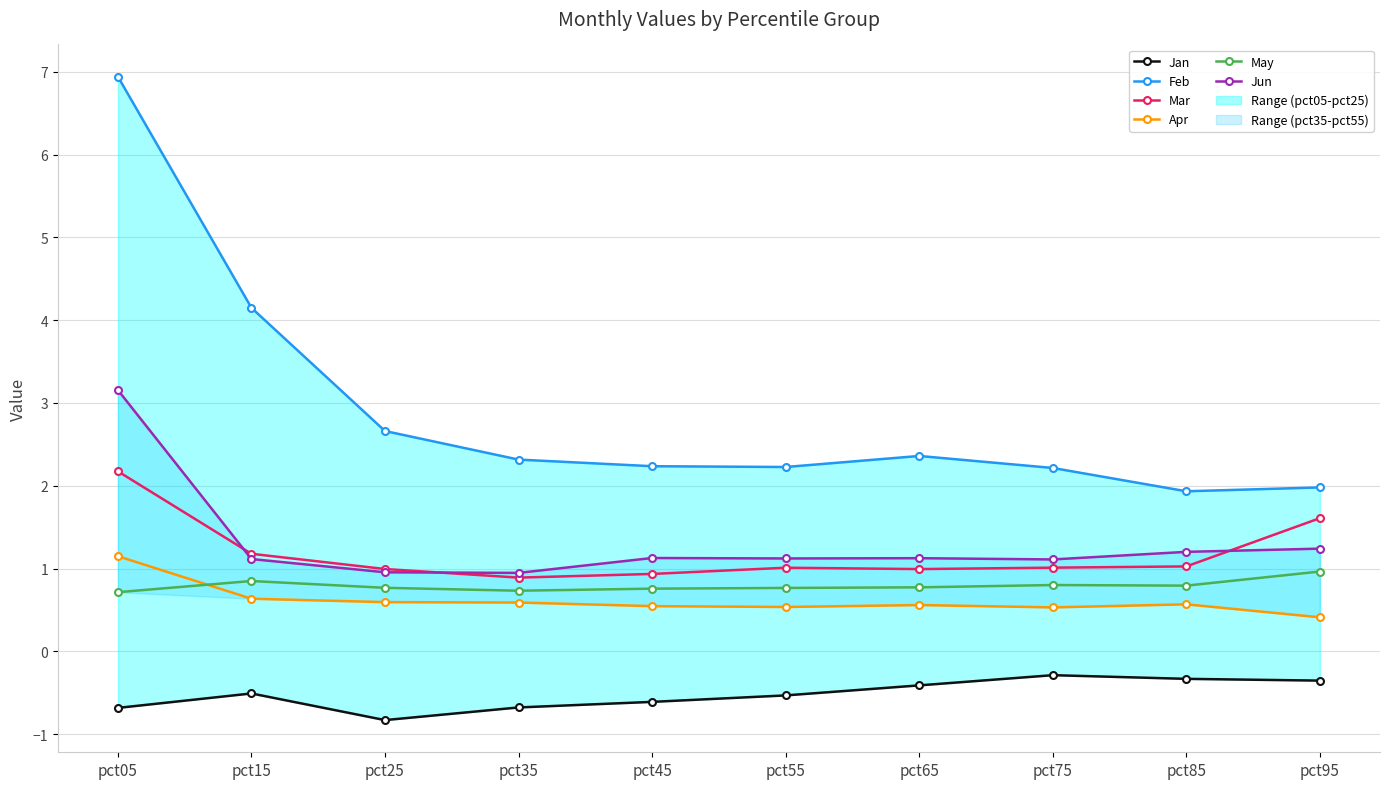

At which label does Mar reach its peak?

pct05